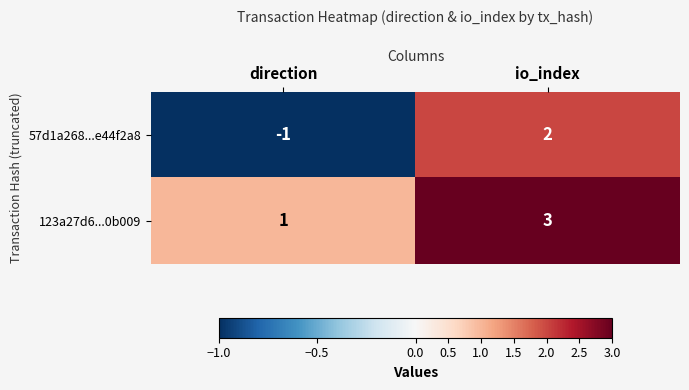

What is the difference between the 57d1a268...e44f2a8 values at direction and io_index?

3